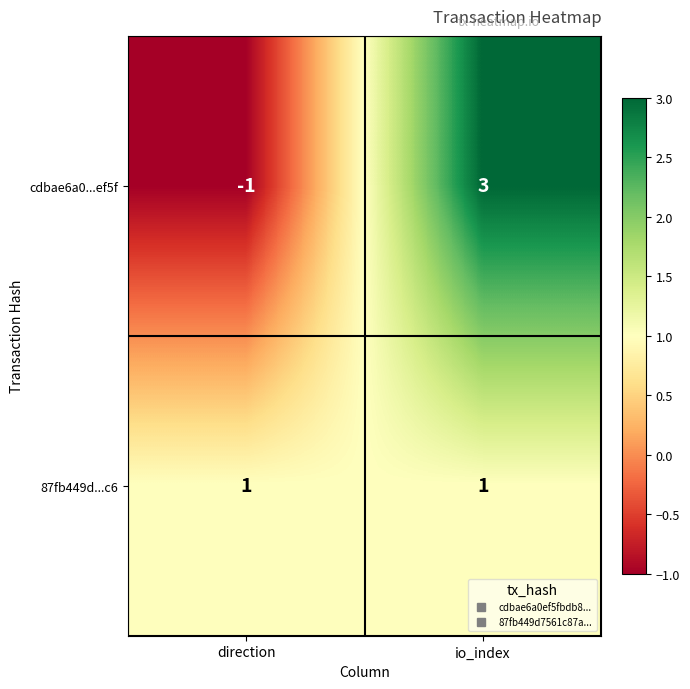

True or false: cdbae6a0...ef5f has a value of 3 at io_index.

True